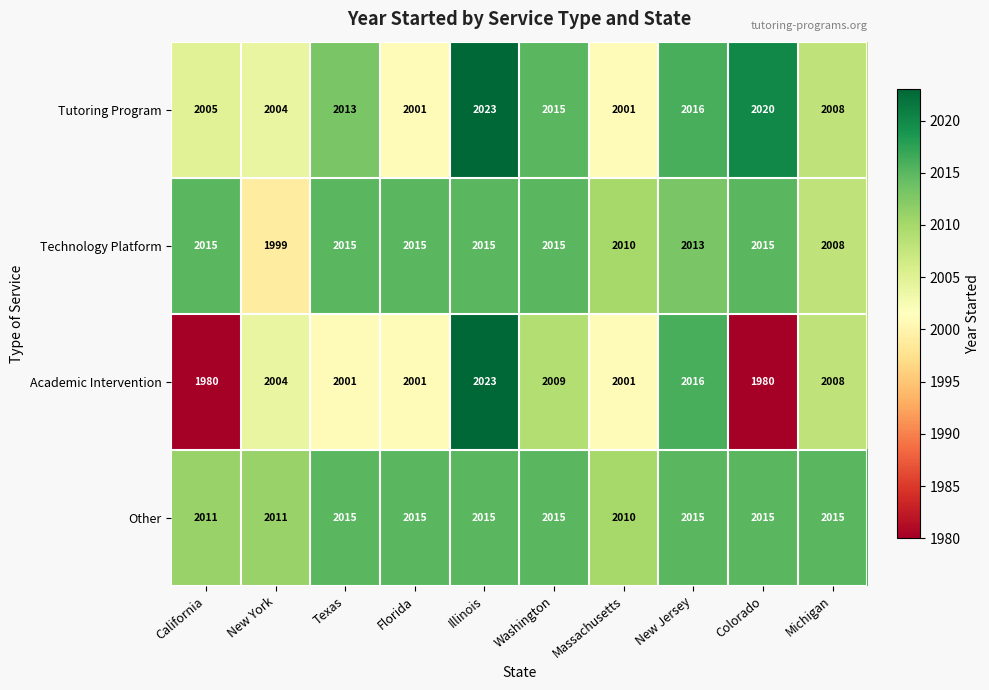

The value of Academic Intervention at Florida is 2001. True or false?

True